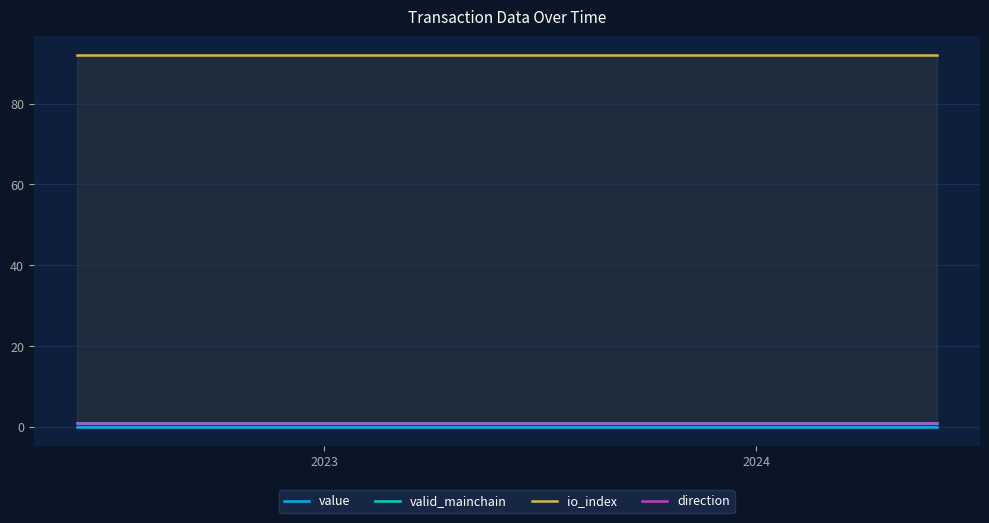

How many categories are shown in the chart?

25